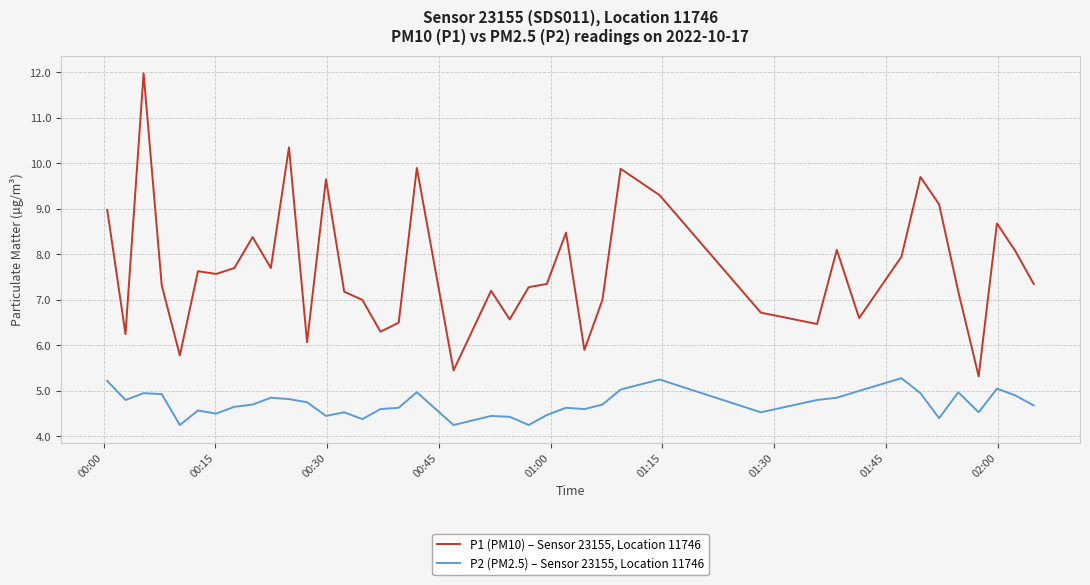

Does the chart display data point markers on the line(s)?

No